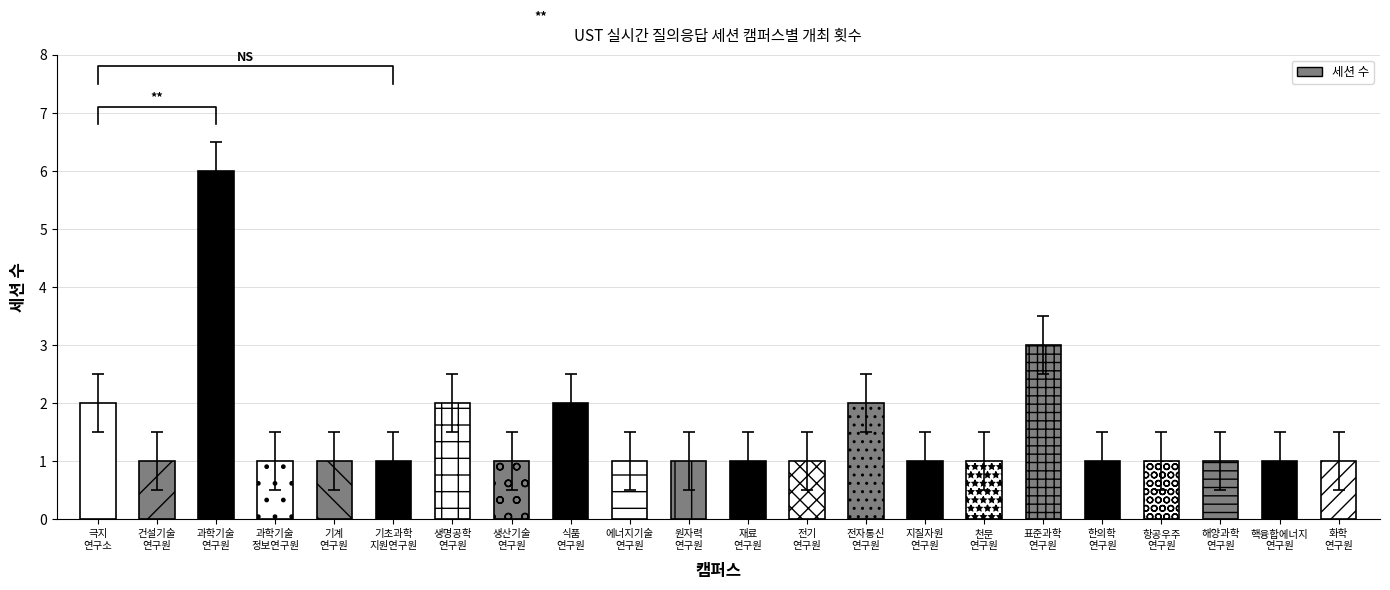

At which category does the chart reach its minimum across all series?

건설기술 연구원